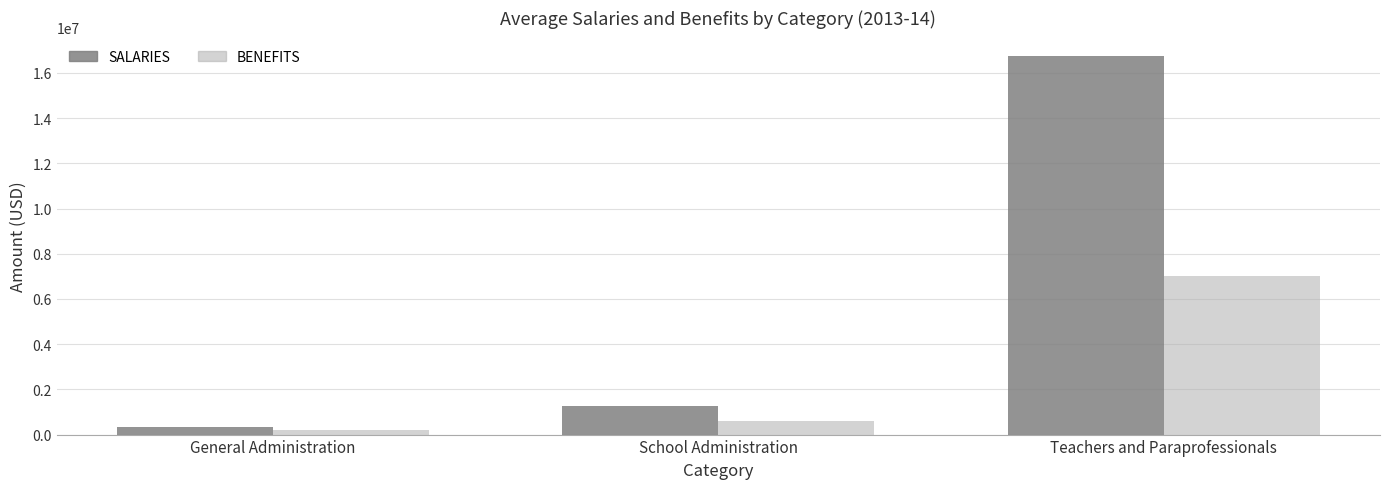

How many data points in SALARIES are above 1253433?

2